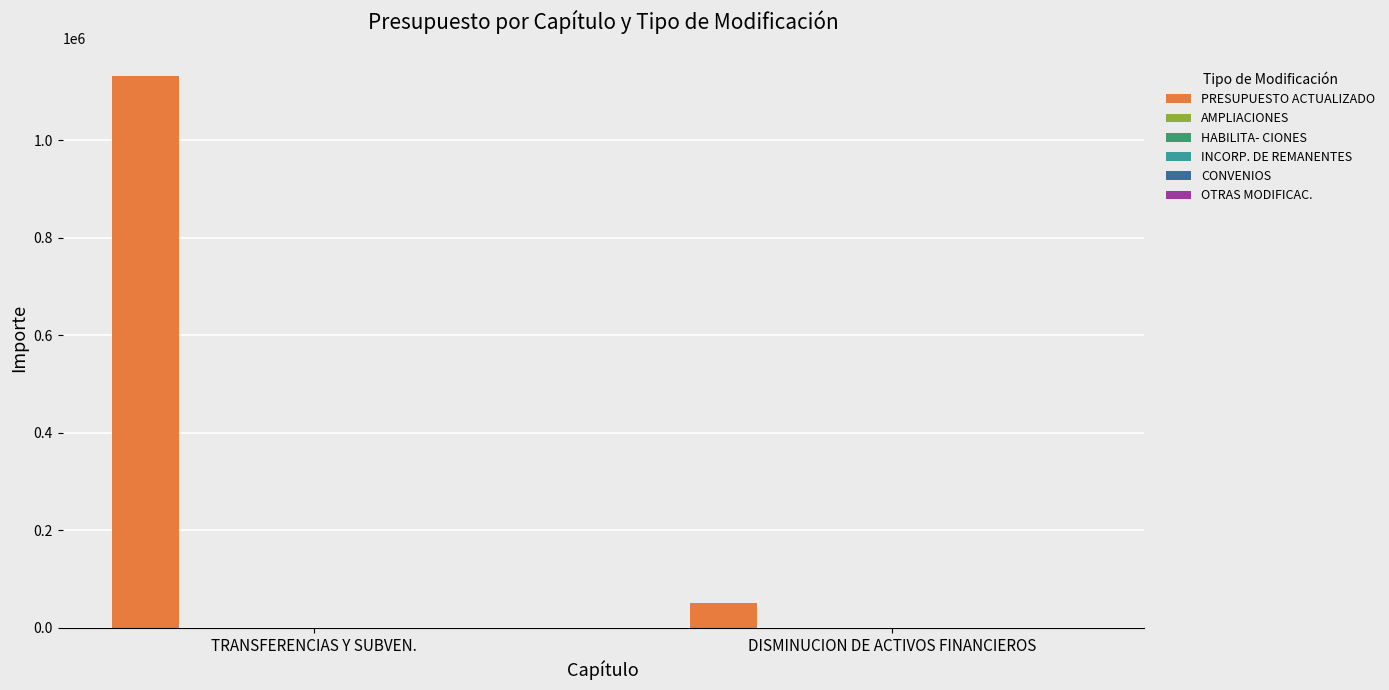

What is the sum of all values?

1181000